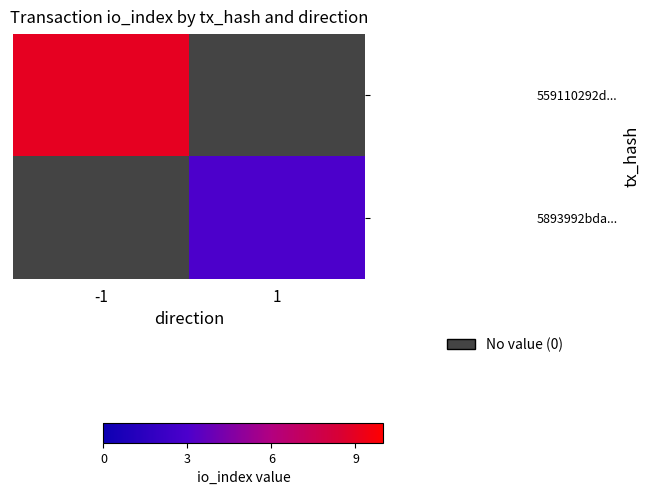

Reading left to right, what are all the values shown in this chart?

559110292d...: -1=9	1=0
5893992bda...: -1=0	1=3